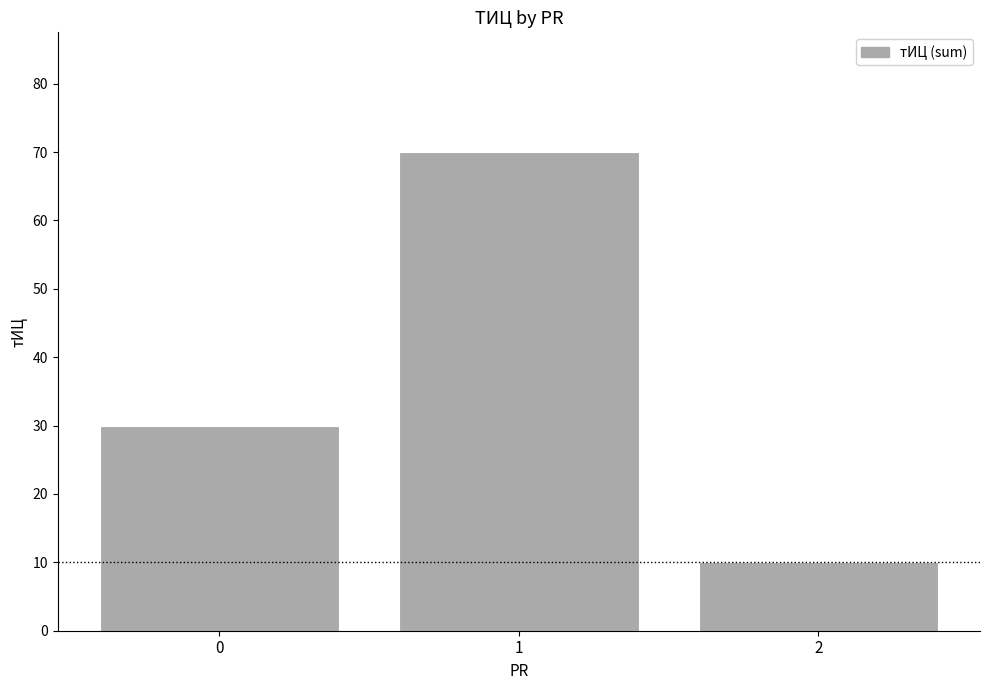

How many bars are there in total?

3